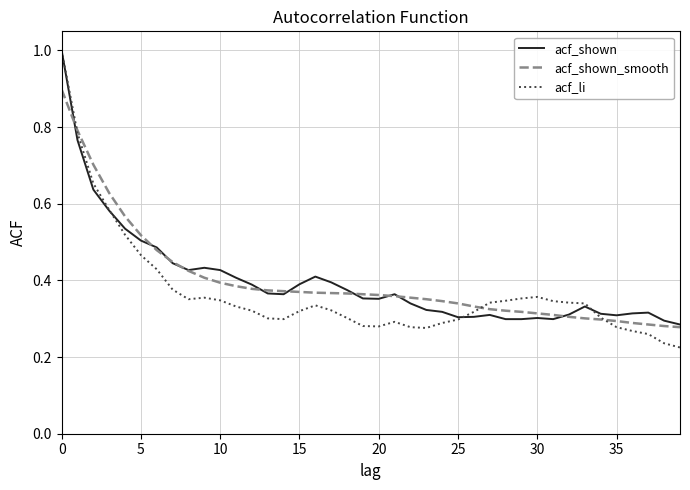

Which series has the widest spread of values?

acf_li